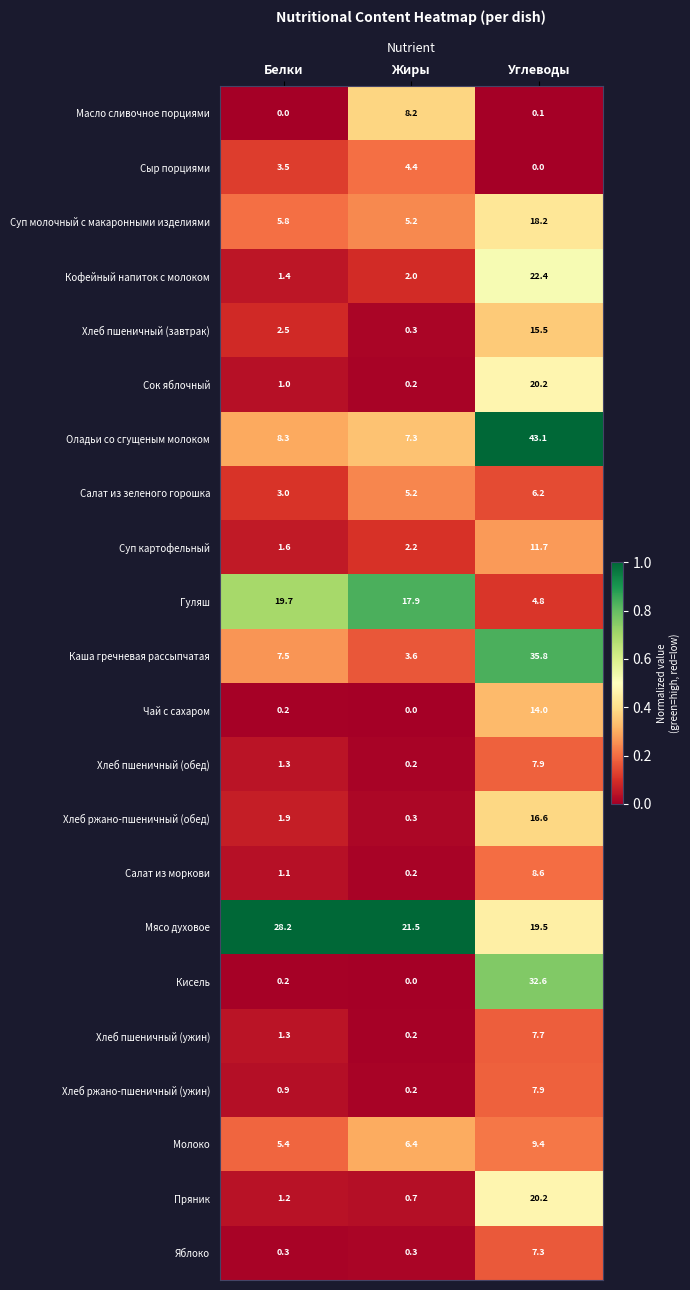

Is it true that Оладьи со сгущеным молоком equals 8.3 at Белки?

True